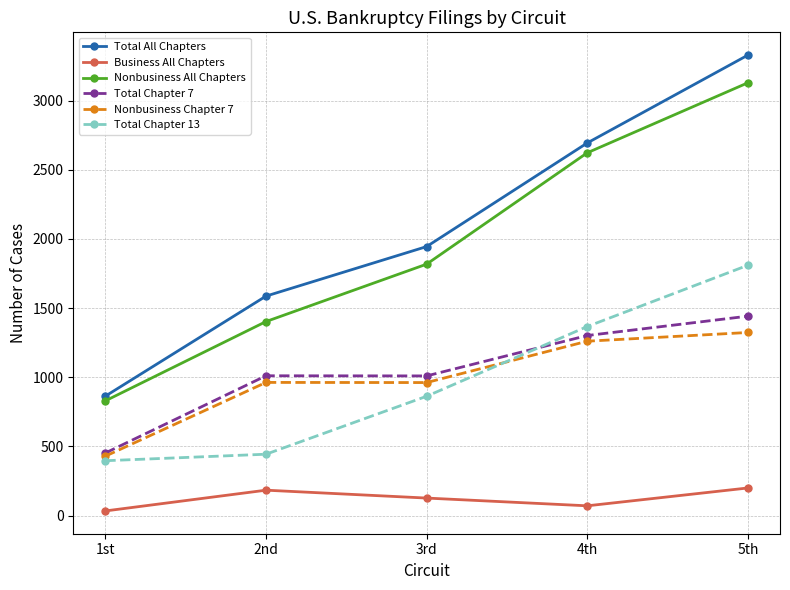

What is the maximum value for Nonbusiness Chapter 7?

1324